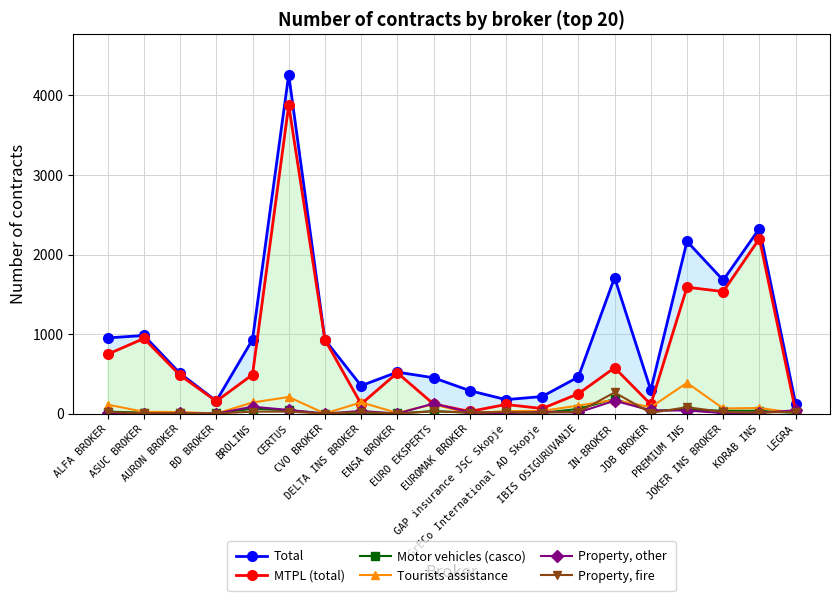

Reading left to right, transcribe all the data shown in this chart.

Total: 951	982	505	158	930	4262	928	350	521	450	288	175	214	460	1710	295	2165	1677	2326	125
MTPL (total): 746	944	481	155	489	3878	928	120	512	120	26	114	63	249	576	115	1589	1534	2200	32
Motor vehicles (casco): 24	12	2	1	61	41	0	11	1	30	11	16	9	58	184	33	50	35	35	7
Tourists assistance: 112	22	19	0	139	208	0	141	7	118	0	31	33	100	171	79	386	64	70	7
Property, other: 5	0	1	0	86	45	0	32	0	125	15	4	22	14	161	40	38	6	9	40
Property, fire: 20	3	2	0	24	24	0	18	0	29	12	20	11	19	265	8	80	19	12	22